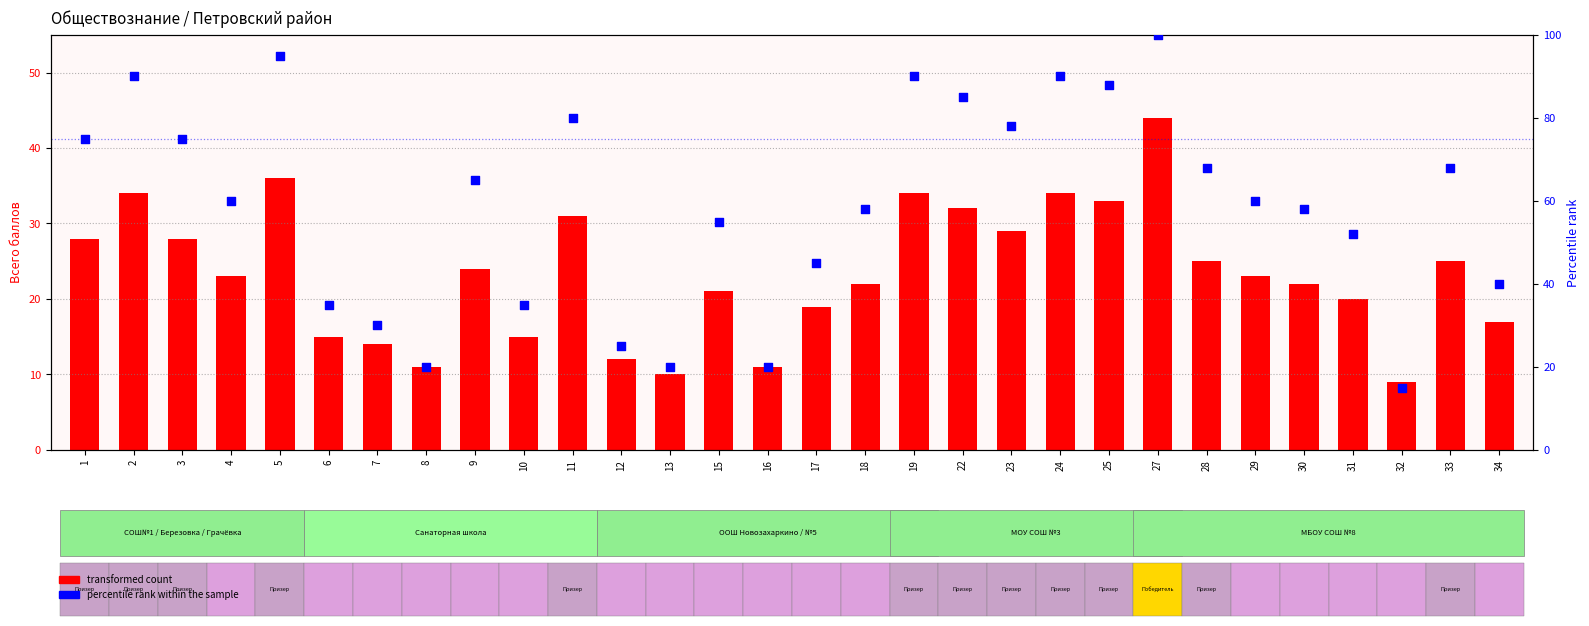

Which series has the largest total across all categories?

percentile rank within the sample